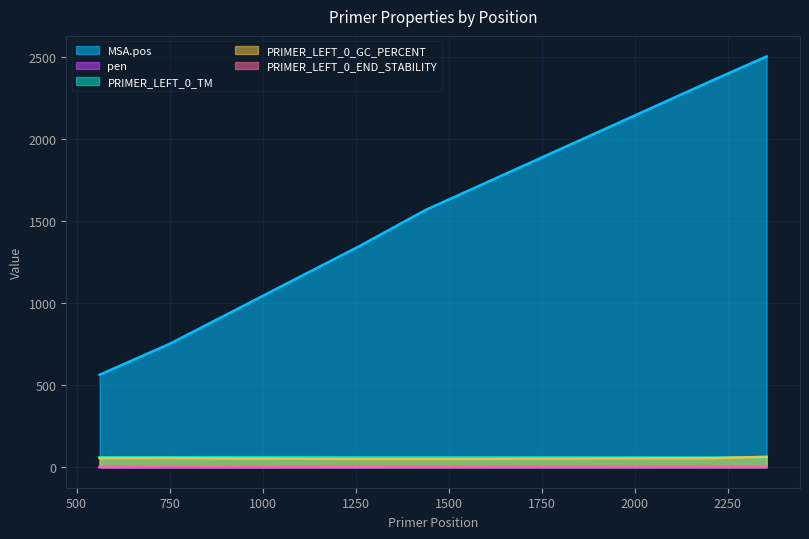

Reading left to right, what are all the values shown in this chart?

MSA.pos: 563.0	564.0	752.0	1348.0	1566.0	2359.0	2501.0
pen: 0.0	0.3	0.5	0.6	0.8	1.1	1.2
PRIMER_LEFT_0_TM: 60.0	60.2	60.5	59.4	59.2	58.9	59.8
PRIMER_LEFT_0_GC_PERCENT: 55.0	55.0	55.0	50.0	50.0	55.0	63.2
PRIMER_LEFT_0_END_STABILITY: 2.6	2.7	6.1	2.7	4.6	4.2	3.9